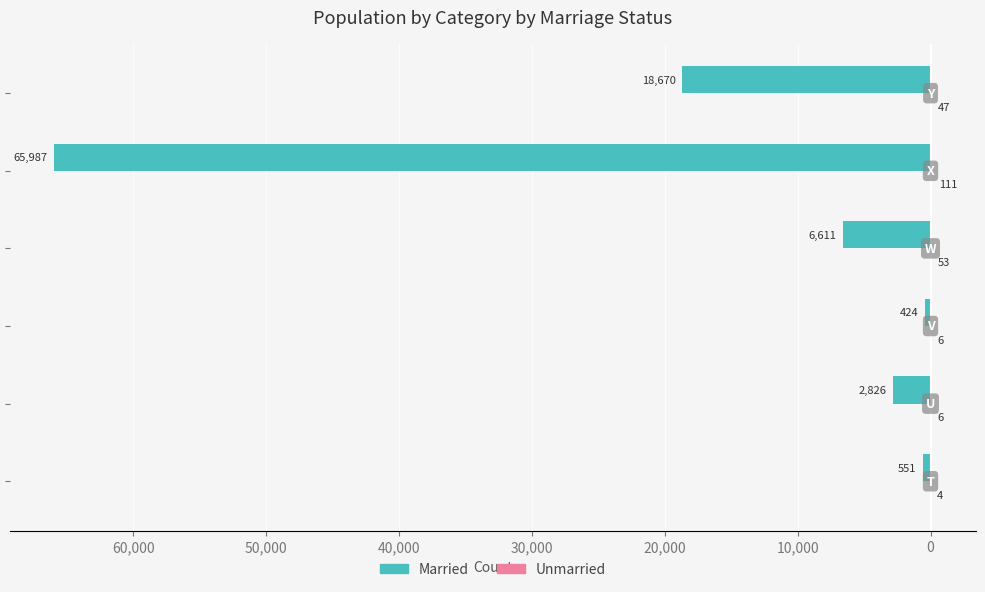

What is the difference between the second highest and minimum values in the Unmarried series?

49